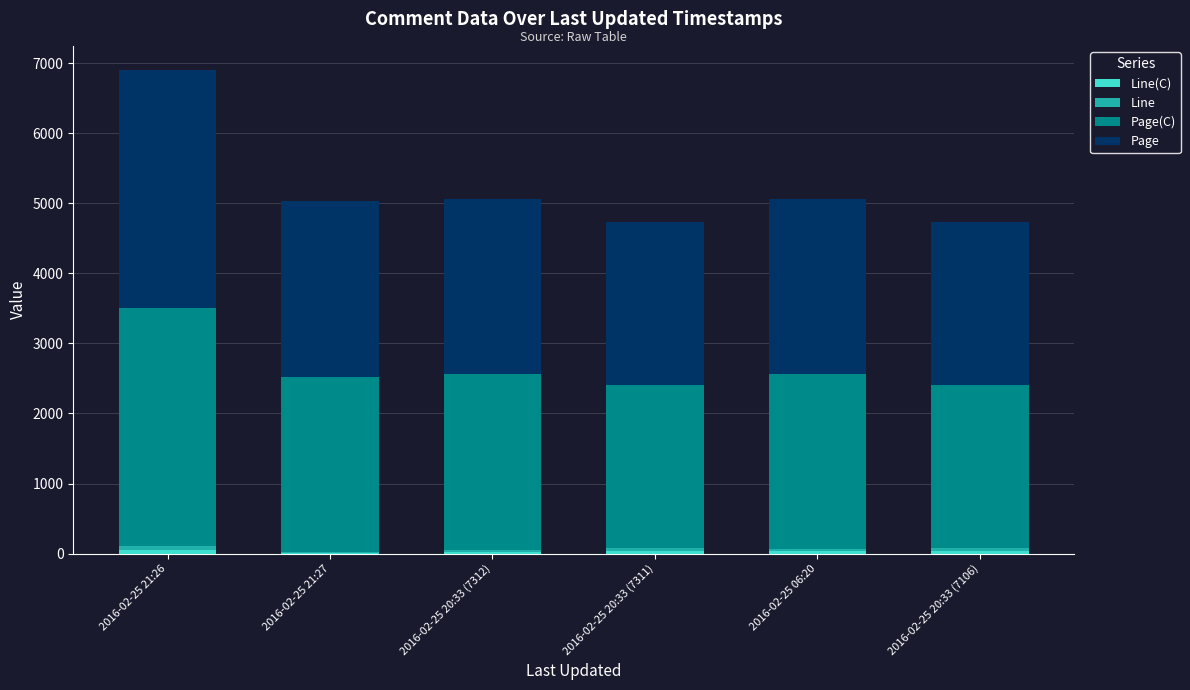

What is the label of the 4th bar from the right?

2016-02-25 20:33 (7312)